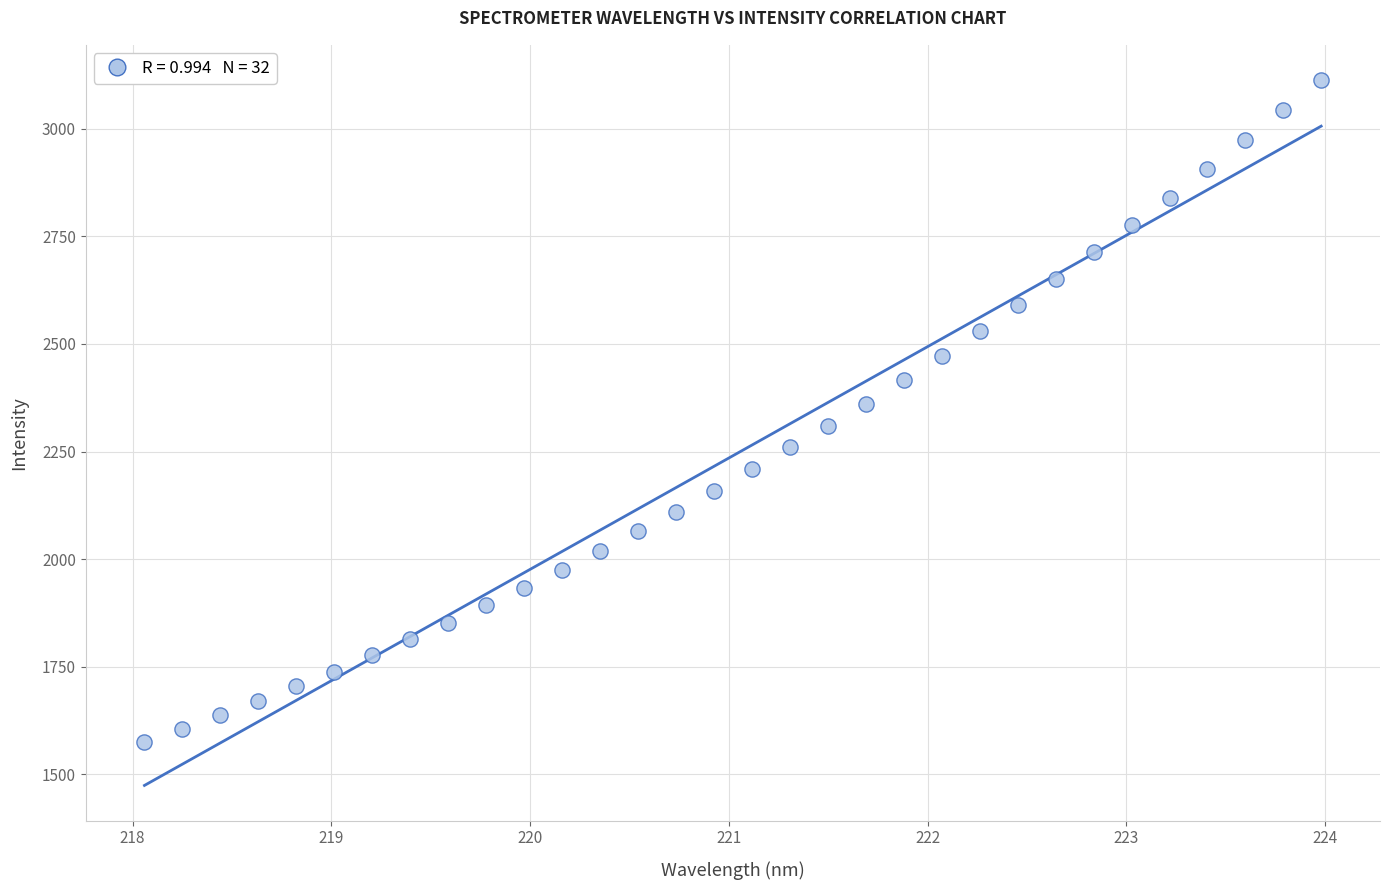

What is the range of Y values (max minus min)?

1537.9